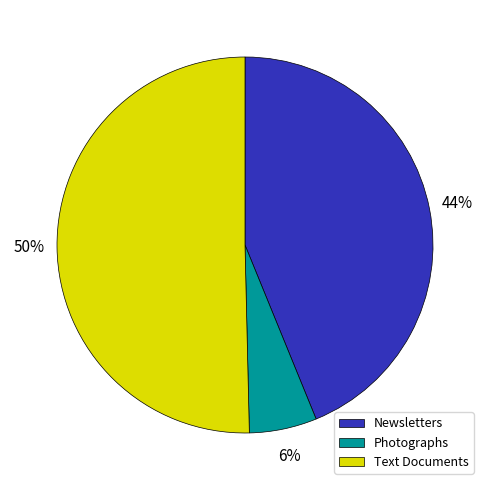

How many segments does this pie chart have?

3